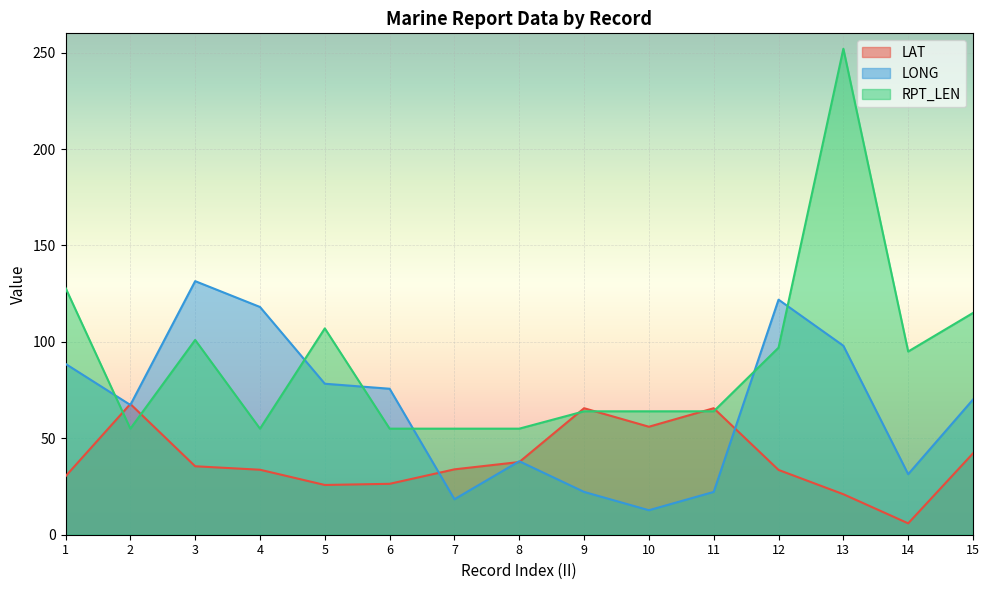

At which label does LONG first exceed 70?

1